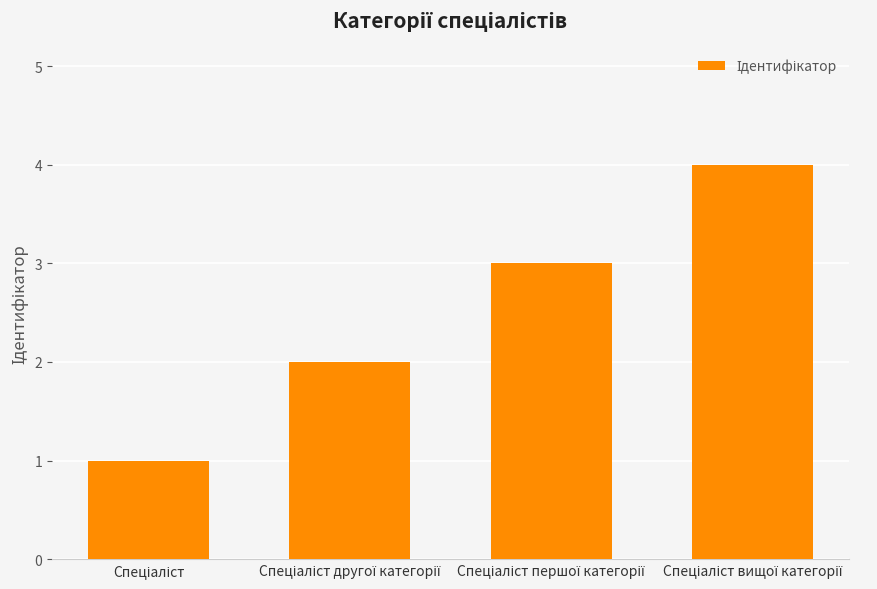

What is the difference between the maximum and minimum values?

3